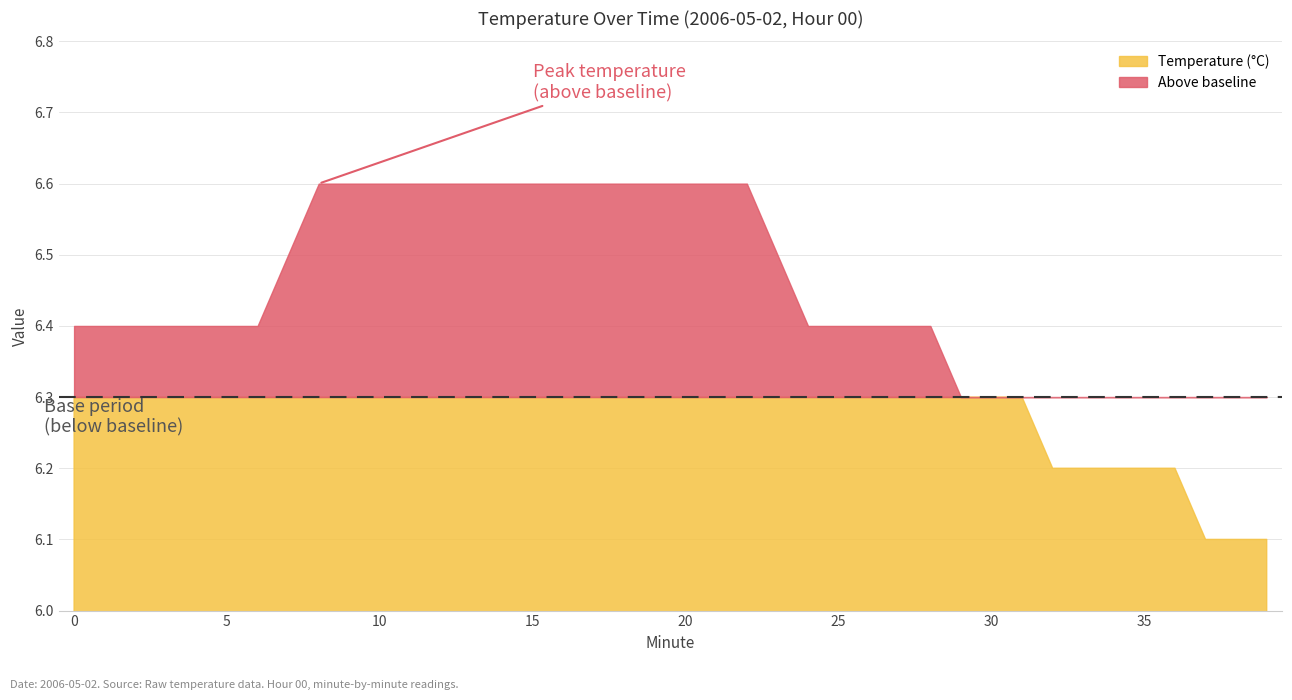

How many lines are shown in the chart?

2